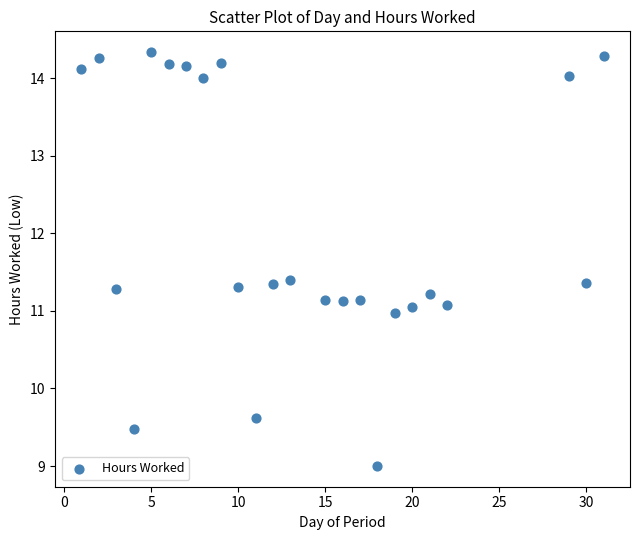

What is the range of Y values (max minus min)?

5.3